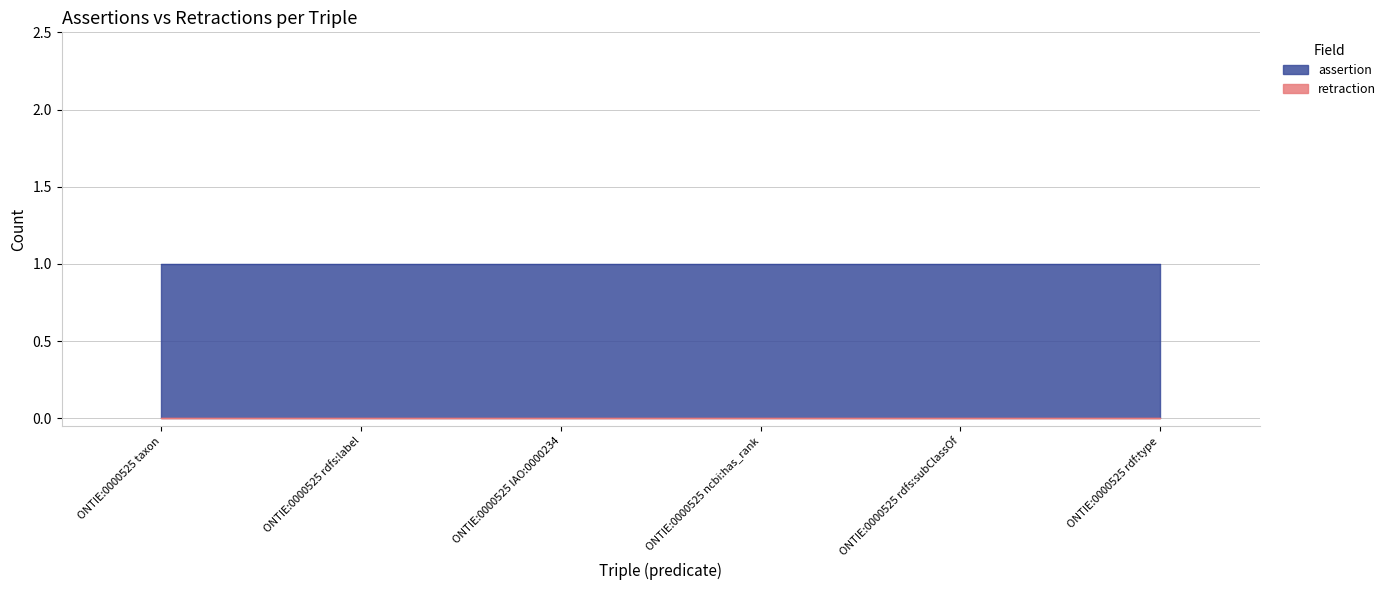

Which series changed the most between ONTIE:0000525 taxon and ONTIE:0000525 rdfs:label?

assertion